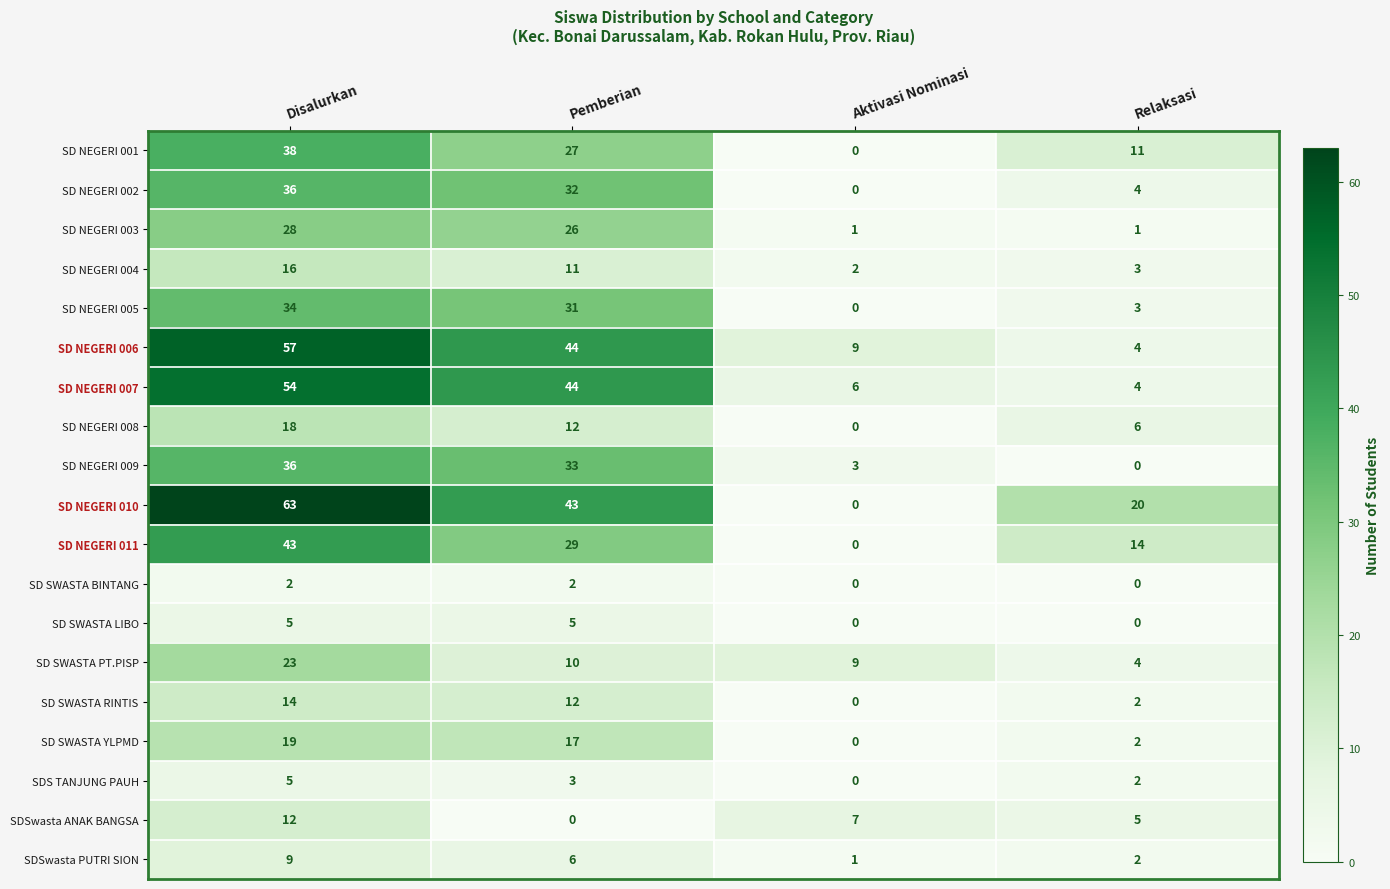

The value of SD NEGERI 001 at Aktivasi Nominasi is 13. True or false?

False